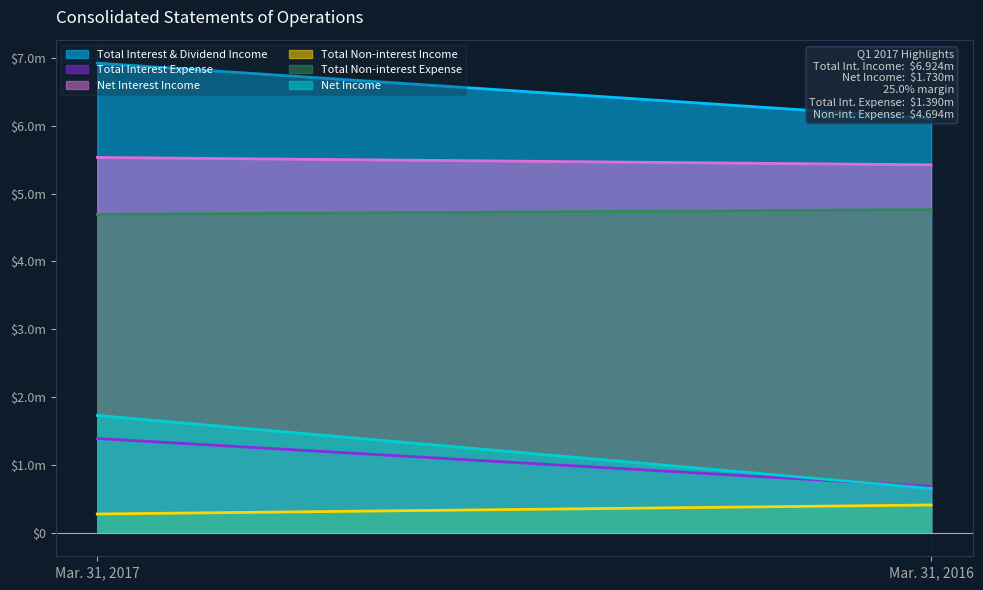

What is the total value across all series at Mar. 31, 2016?

18045000